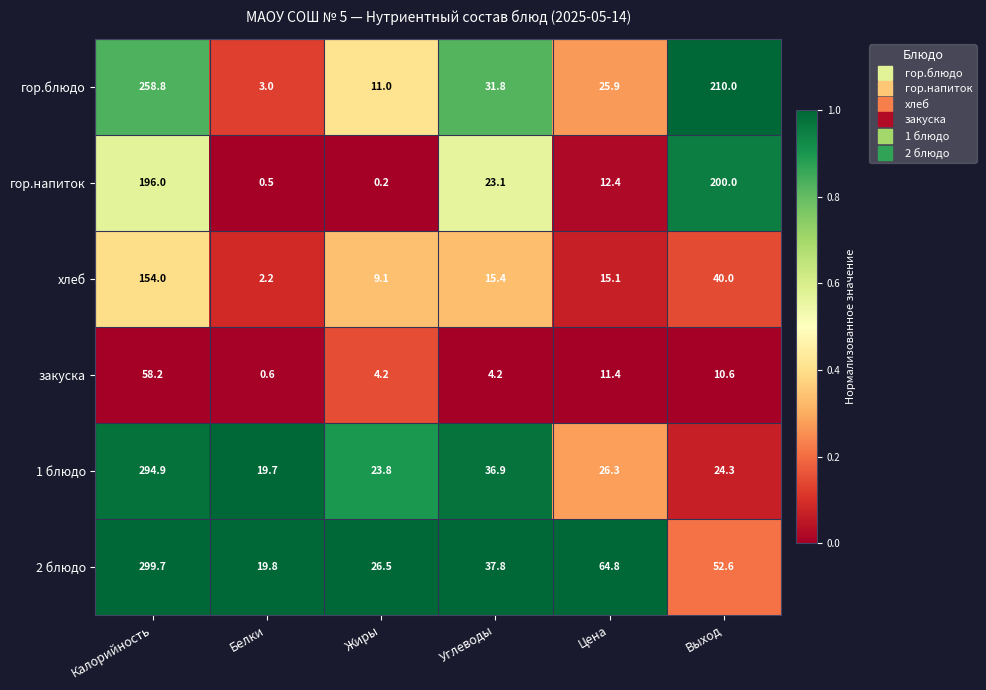

Rank the series at Белки from highest to lowest value.

2 блюдо, 1 блюдо, гор.блюдо, хлеб, закуска, гор.напиток